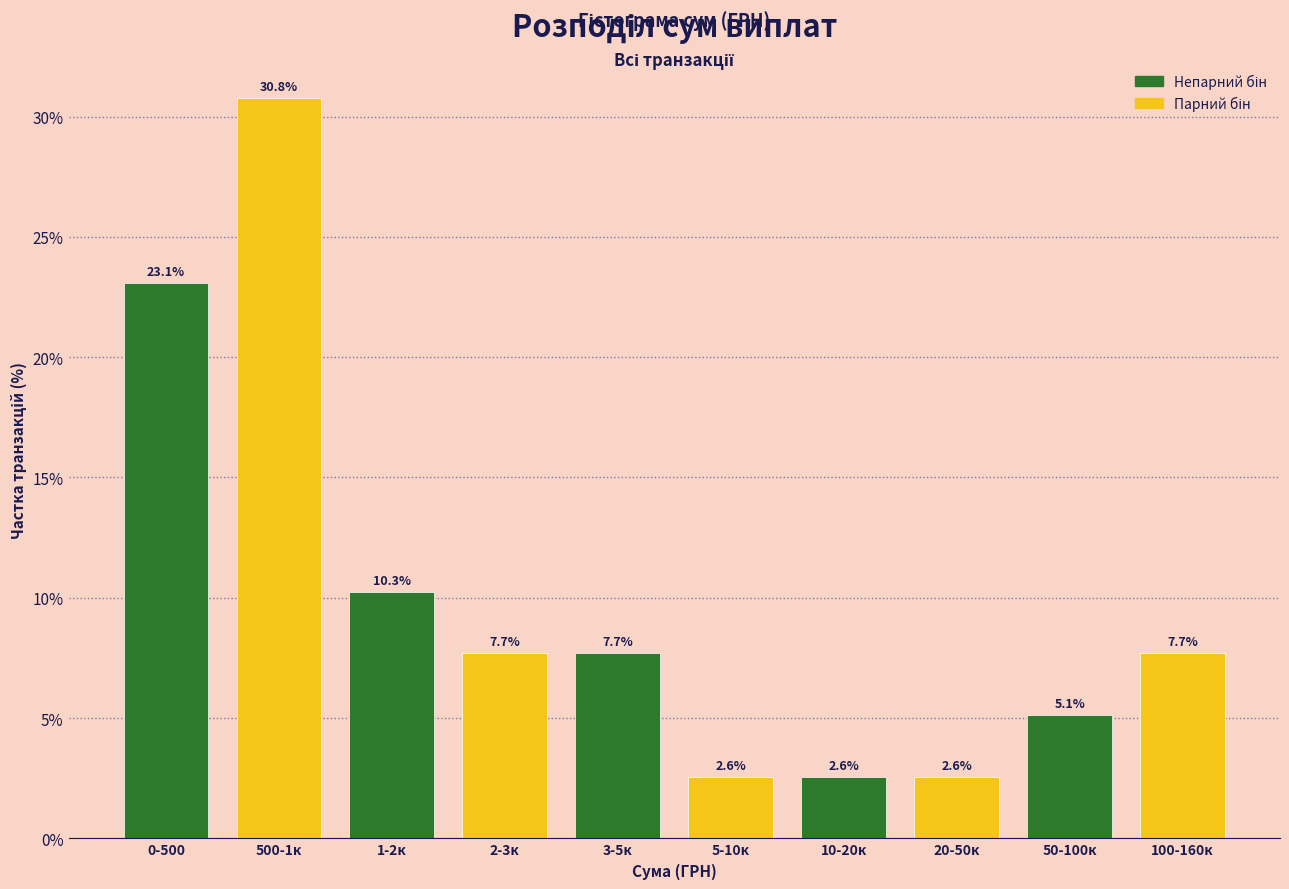

Reading right to left, extract all data points from this chart.

100-160к=7.7	50-100к=5.1	20-50к=2.6	10-20к=2.6	5-10к=2.6	3-5к=7.7	2-3к=7.7	1-2к=10.3	500-1к=30.8	0-500=23.1